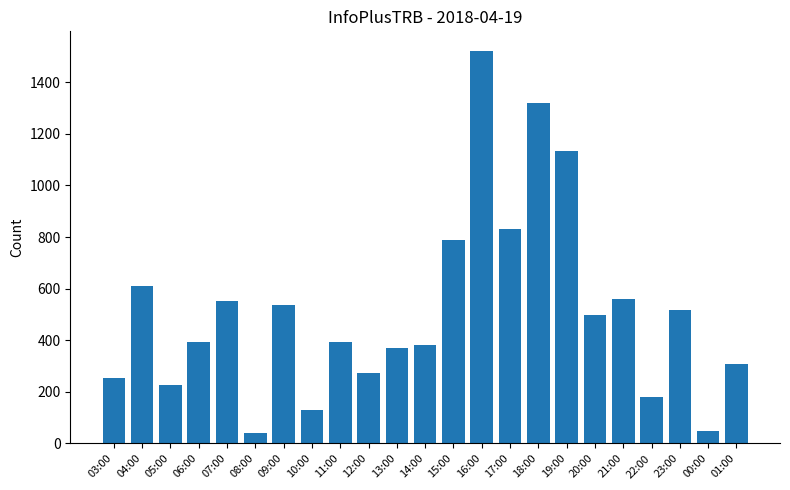

What is the sum of all values?

11870